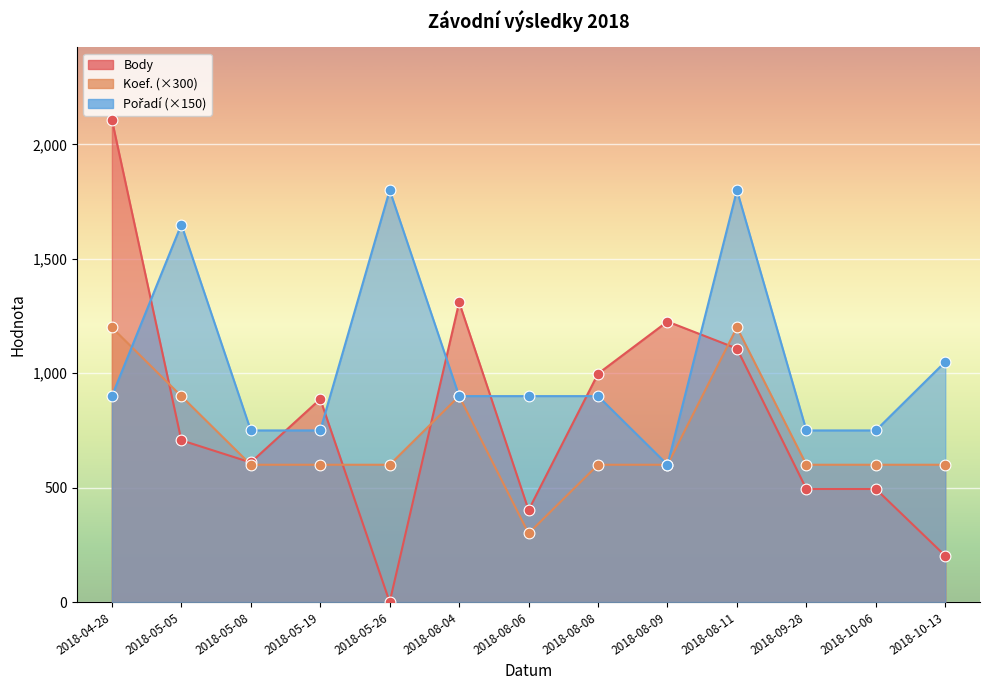

Which series contains the highest Y value?

Body